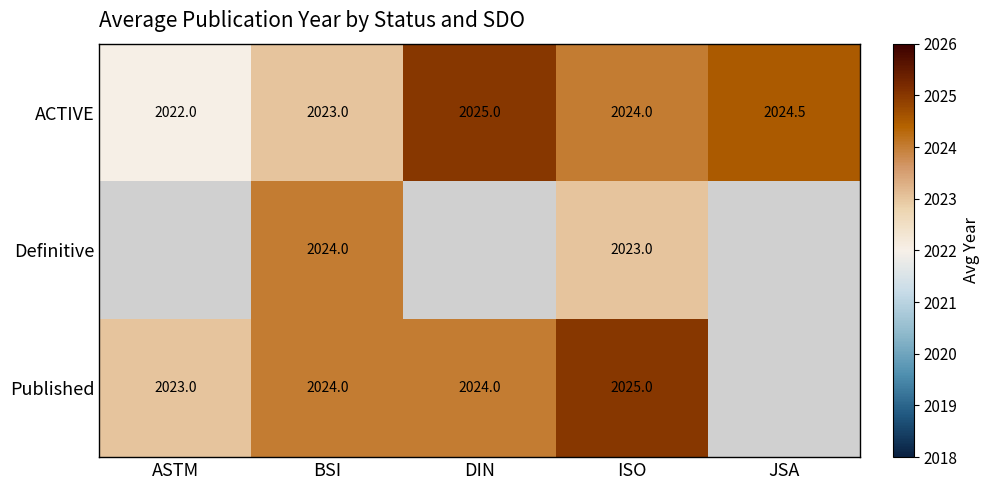

What is the sum of the Published values at DIN and ISO?

4049.0